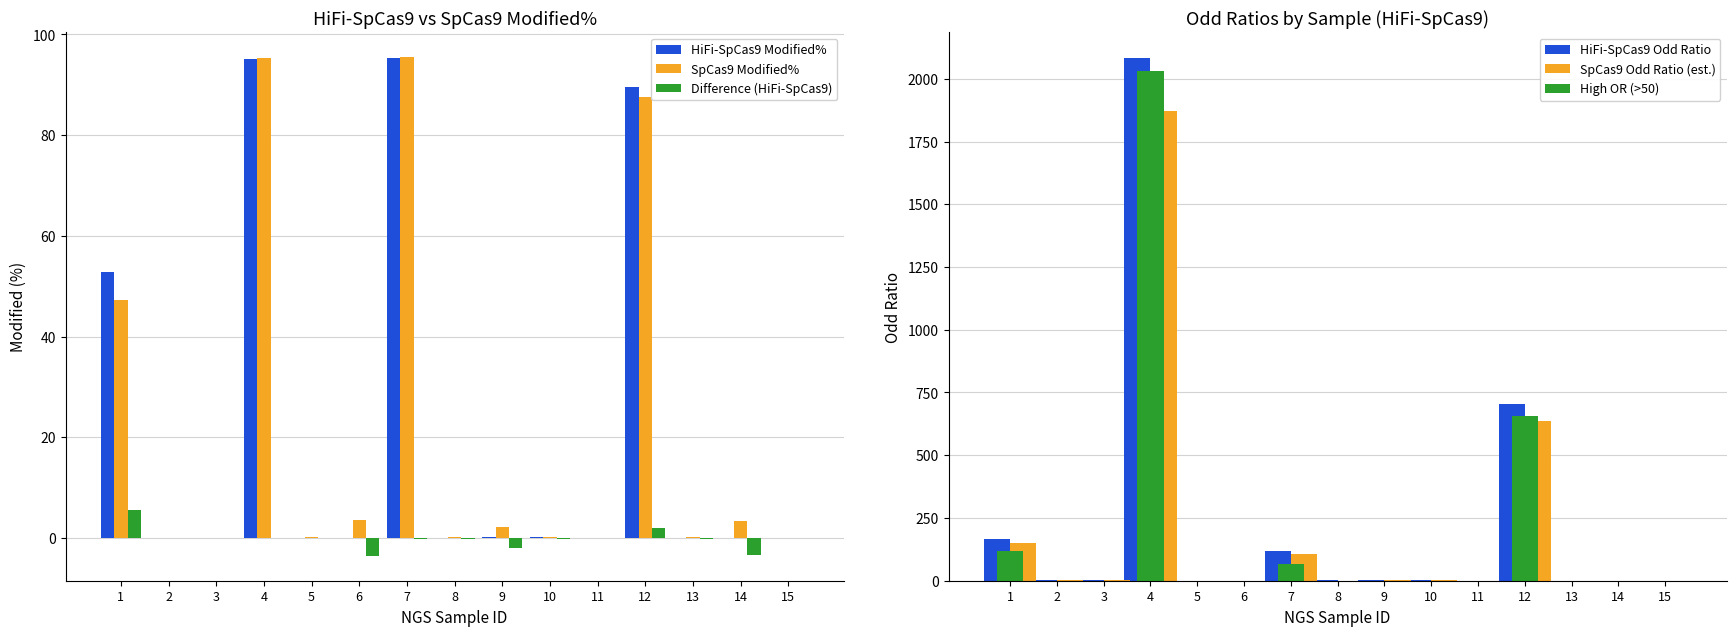

Reading left to right, what are all the values shown in this chart?

HiFi-SpCas9 Modified%: 52.9	0.0	0.0	95.2	0.1	0.1	95.3	0.0	0.2	0.1	0.0	89.5	0.0	0.0	0.0
SpCas9 Modified%: 47.3	0.0	0.1	95.2	0.1	3.6	95.5	0.3	2.2	0.3	0.0	87.6	0.2	3.4	0.0
Difference (HiFi-SpCas9): 5.6	0.0	-0.0	-0.0	-0.0	-3.6	-0.2	-0.2	-2.0	-0.2	0.0	1.9	-0.2	-3.3	-0.0
HiFi-SpCas9 Odd Ratio: 167.5	3.2	1.9	2080.9	0.8	0.8	118.5	1.0	4.6	3.1	0.5	706.0	0.5	0.7	0.5
SpCas9 Odd Ratio (est.): 150.7	2.9	1.7	1872.8	0.8	0.7	106.7	0.9	4.2	2.8	0.4	635.4	0.5	0.6	0.5
High OR (>50): 117.5	0.0	0.0	2030.9	0.0	0.0	68.5	0.0	0.0	0.0	0.0	656.0	0.0	0.0	0.0